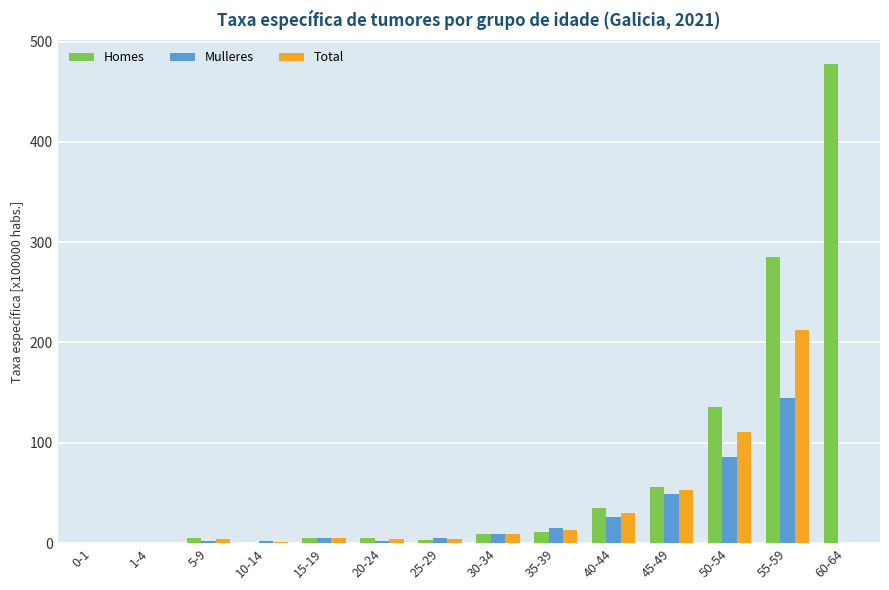

Between 45-49 and 55-59, which series saw the biggest shift?

Homes